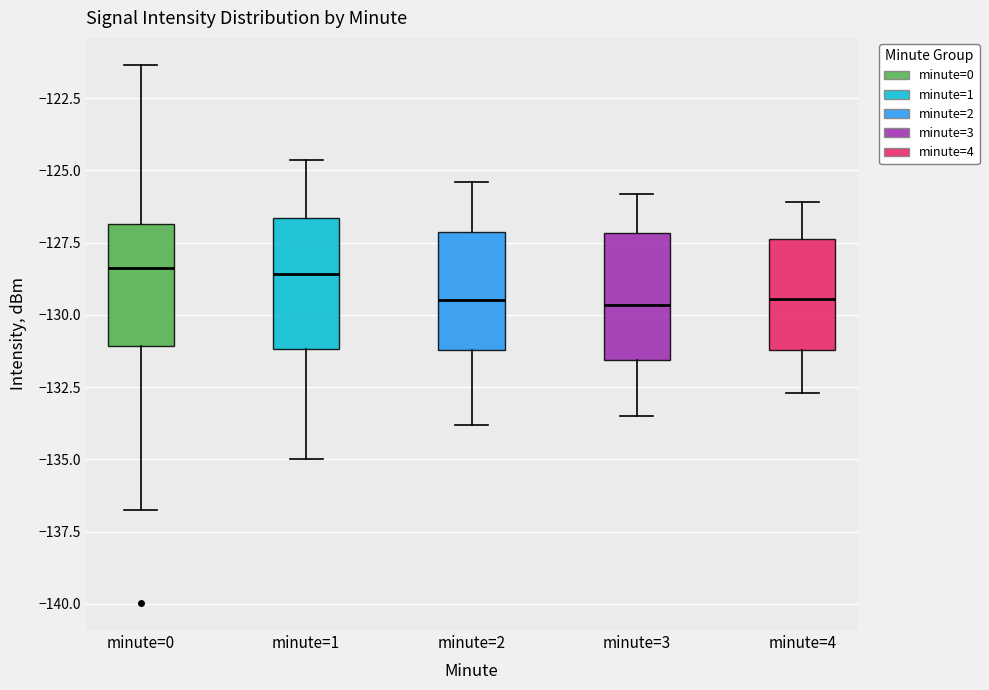

Where does the lower whisker of the box for minute=4 end on the y-axis? The values are not printed on the chart, so give them approximately, as read against the axis.

-132.5